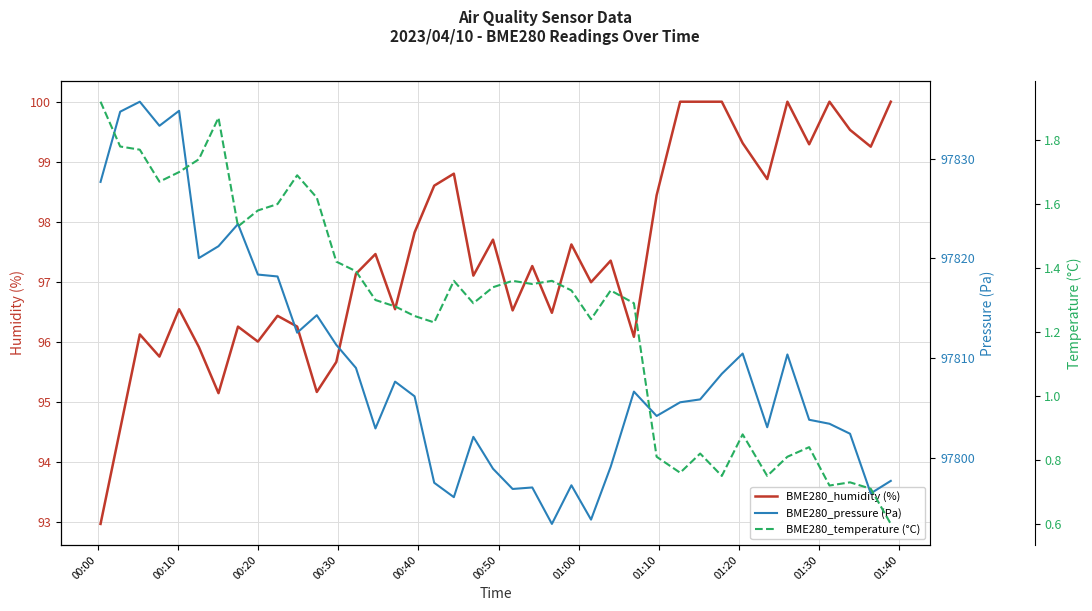

True or false: BME280_pressure (Pa) and BME280_temperature (°C) cross at least once.

False